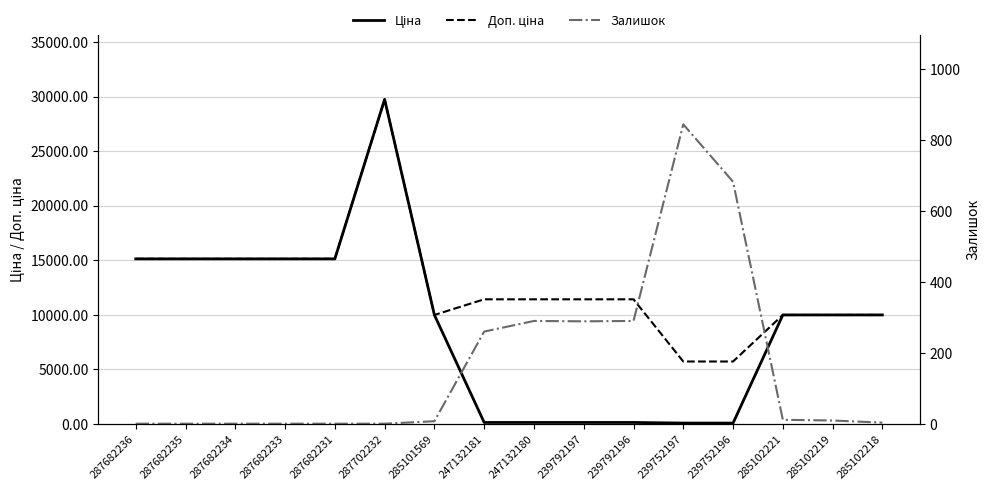

Reading left to right, what are all the values shown in this chart?

Ціна: 287682236=15120.0	287682235=15120.0	287682234=15120.0	287682233=15120.0	287682231=15120.0	287702232=29747.2	285101569=9975.0	247132181=114.1	247132180=114.1	239792197=114.1	239792196=114.1	239752197=57.0	239752196=57.0	285102221=9975.0	285102219=9975.0	285102218=9975.0
Доп. ціна: 287682236=15120.0	287682235=15120.0	287682234=15120.0	287682233=15120.0	287682231=15120.0	287702232=29747.2	285101569=9975.0	247132181=11410.0	247132180=11410.0	239792197=11410.0	239792196=11410.0	239752197=5705.0	239752196=5705.0	285102221=9975.0	285102219=9975.0	285102218=9975.0
Залишок: 287682236=0.0	287682235=0.0	287682234=0.0	287682233=0.0	287682231=0.0	287702232=0.0	285101569=7.0	247132181=260.0	247132180=290.0	239792197=289.0	239792196=290.0	239752197=845.0	239752196=683.0	285102221=11.0	285102219=9.0	285102218=3.0